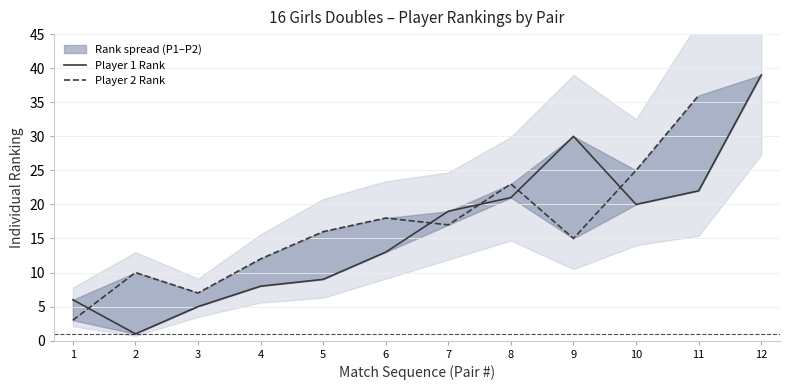

How many data points does each series have?

12